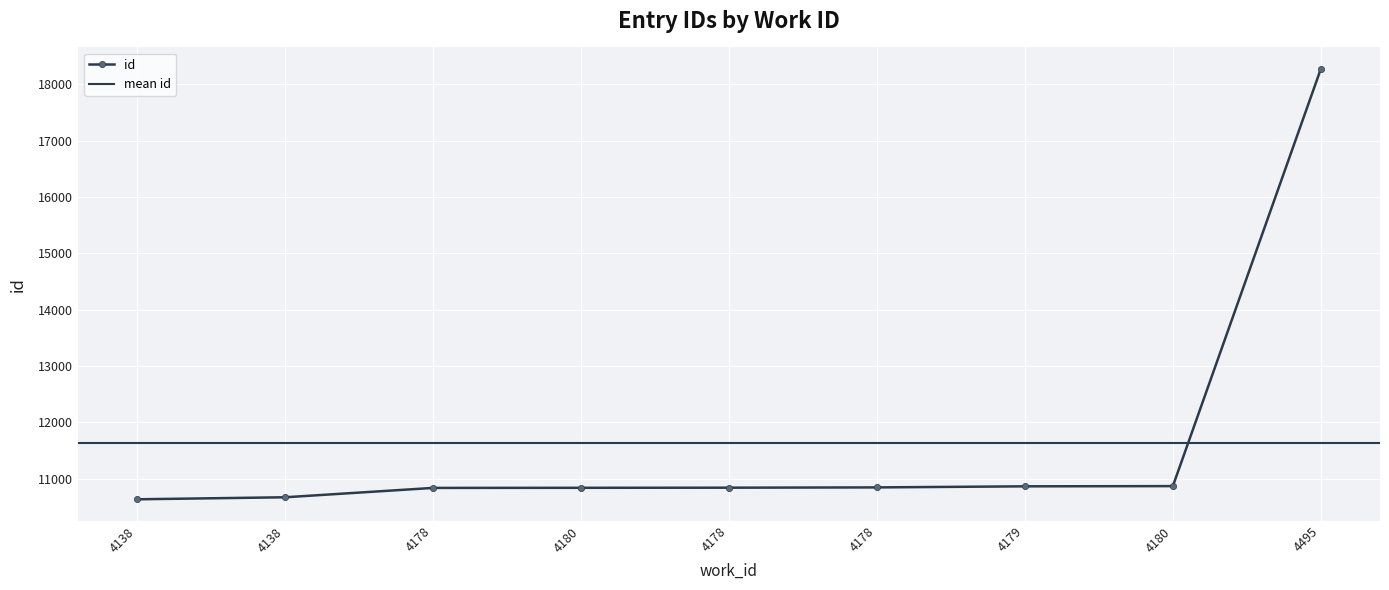

Approximately how many times larger is the value at 4138 compared to 4180?

1.0